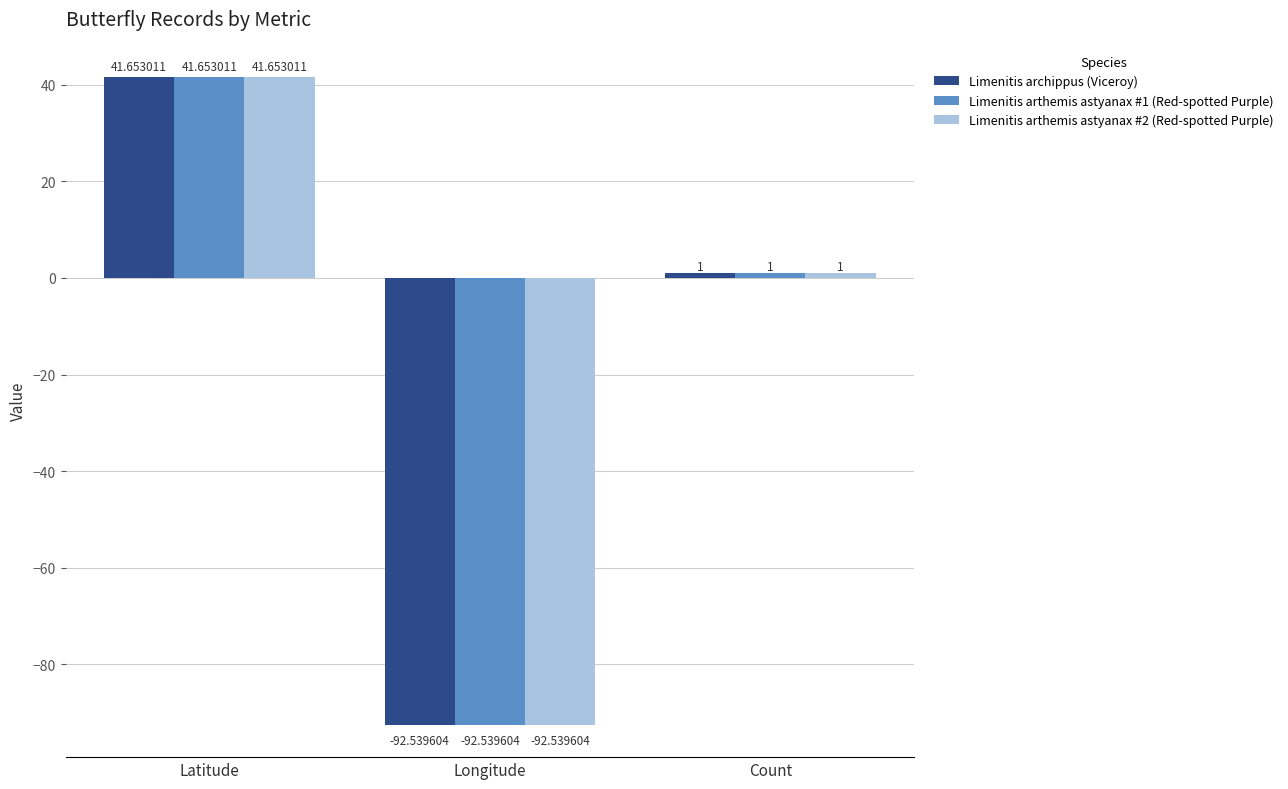

At which label is Limenitis arthemis astyanax #2 (Red-spotted Purple) closest to -25?

Count